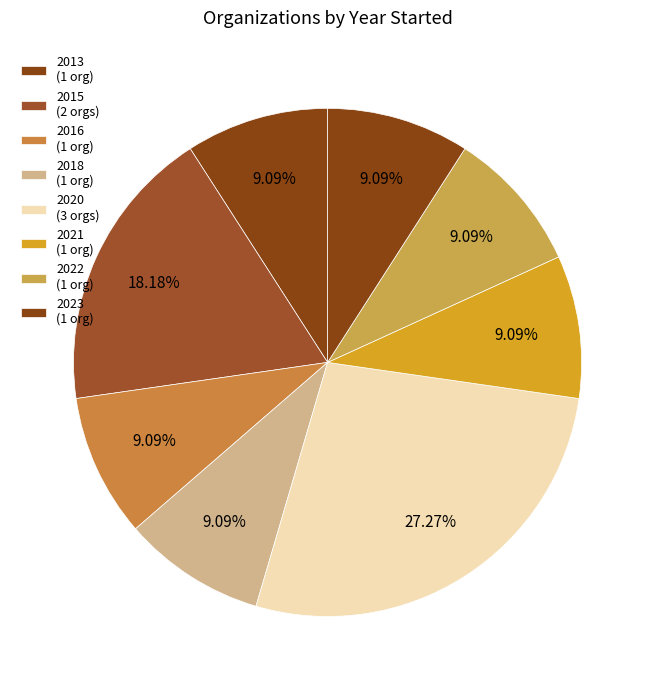

How many slices are in this pie chart?

8